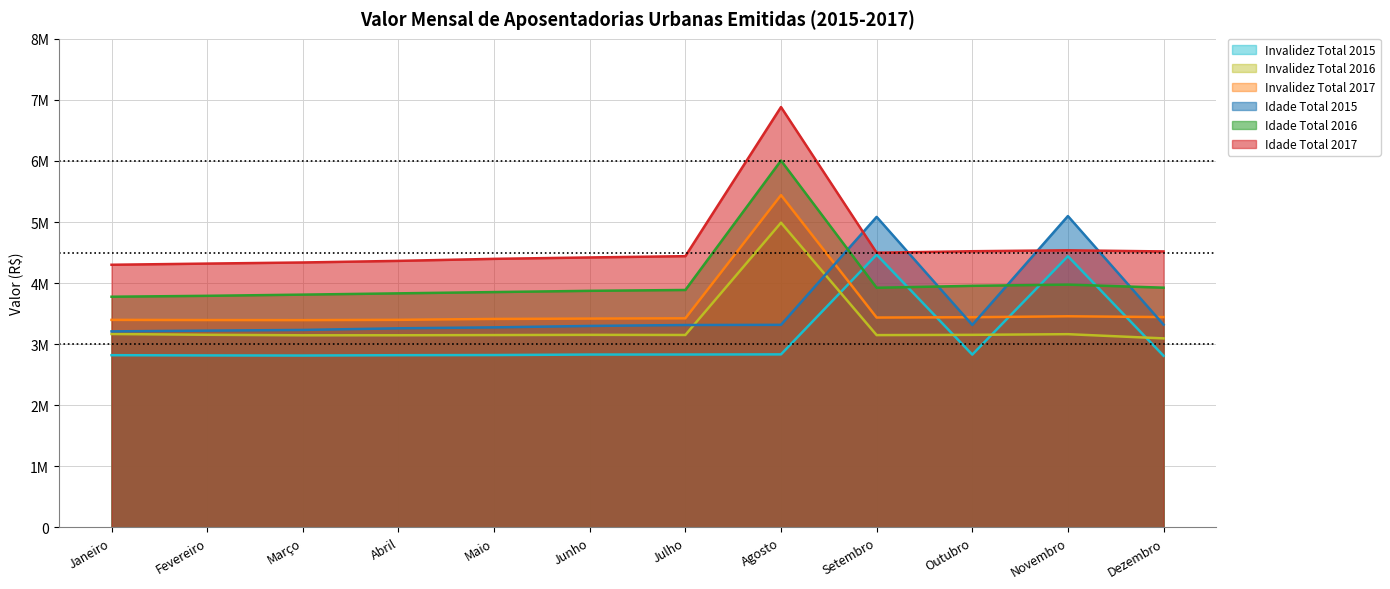

Is it true that Invalidez Total 2016 equals 3148614 at Maio?

True